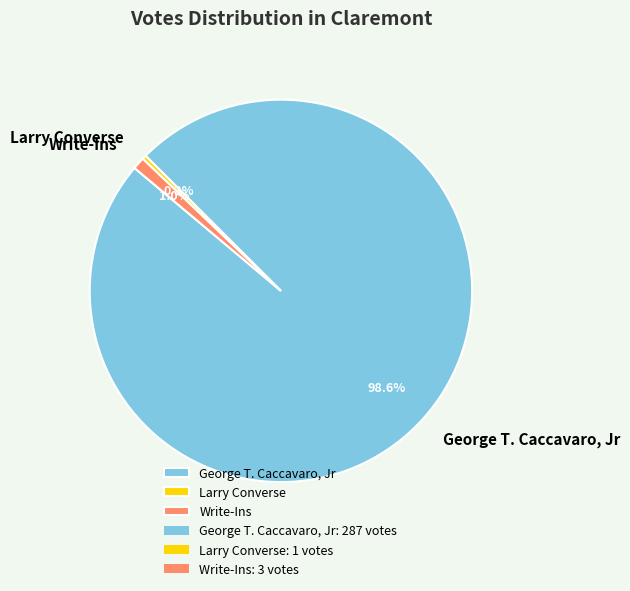

Which slice is the largest?

George T. Caccavaro, Jr